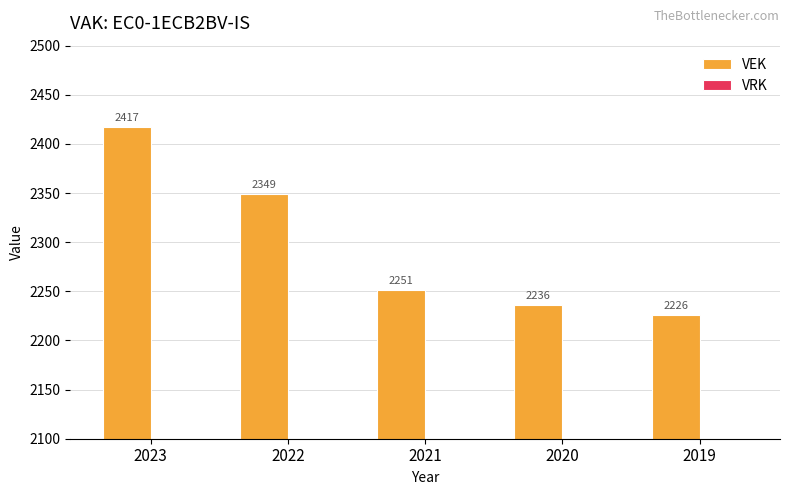

List the labels in order of value, largest first.

2023, 2022, 2021, 2020, 2019